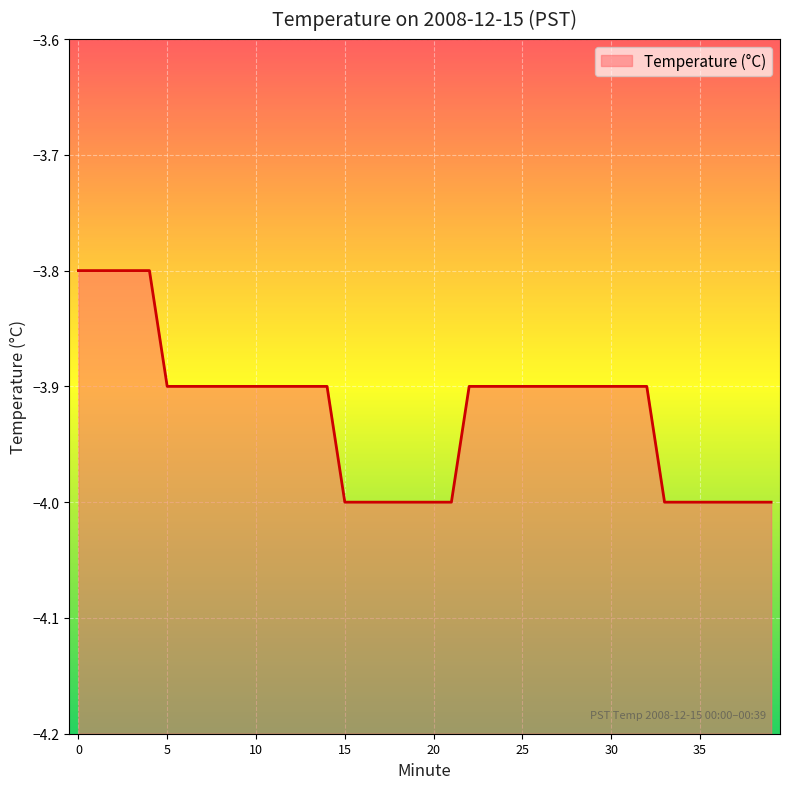

What is the difference between the second highest and minimum values?

0.2